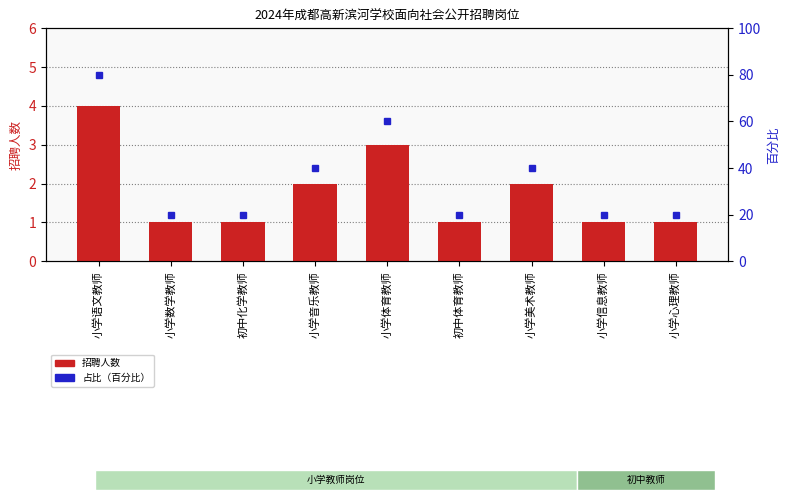

The value at 小学音乐教师 is 3. True or false?

False